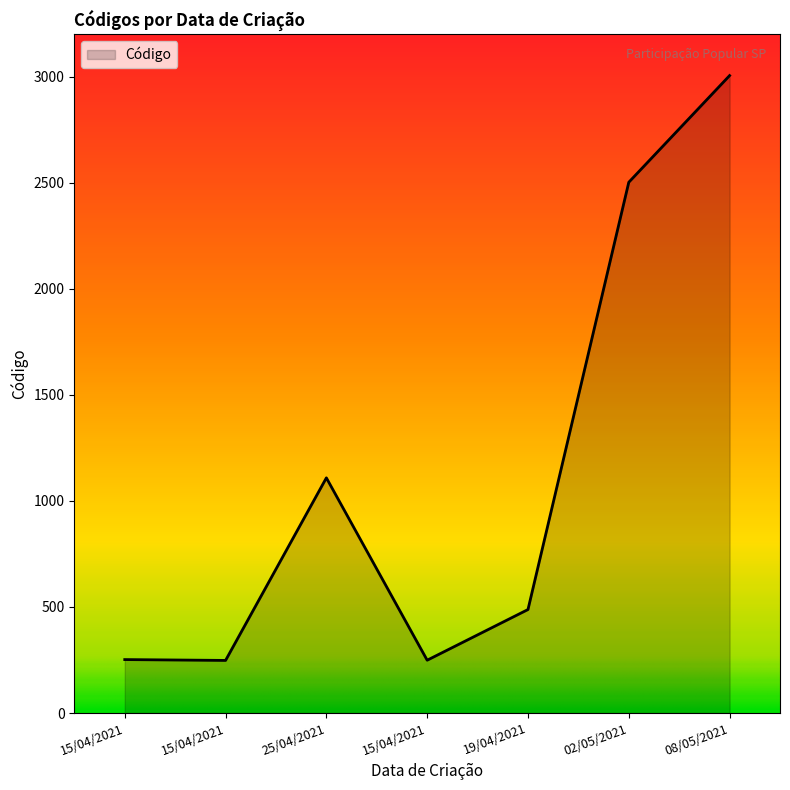

How many series are shown in this chart?

1